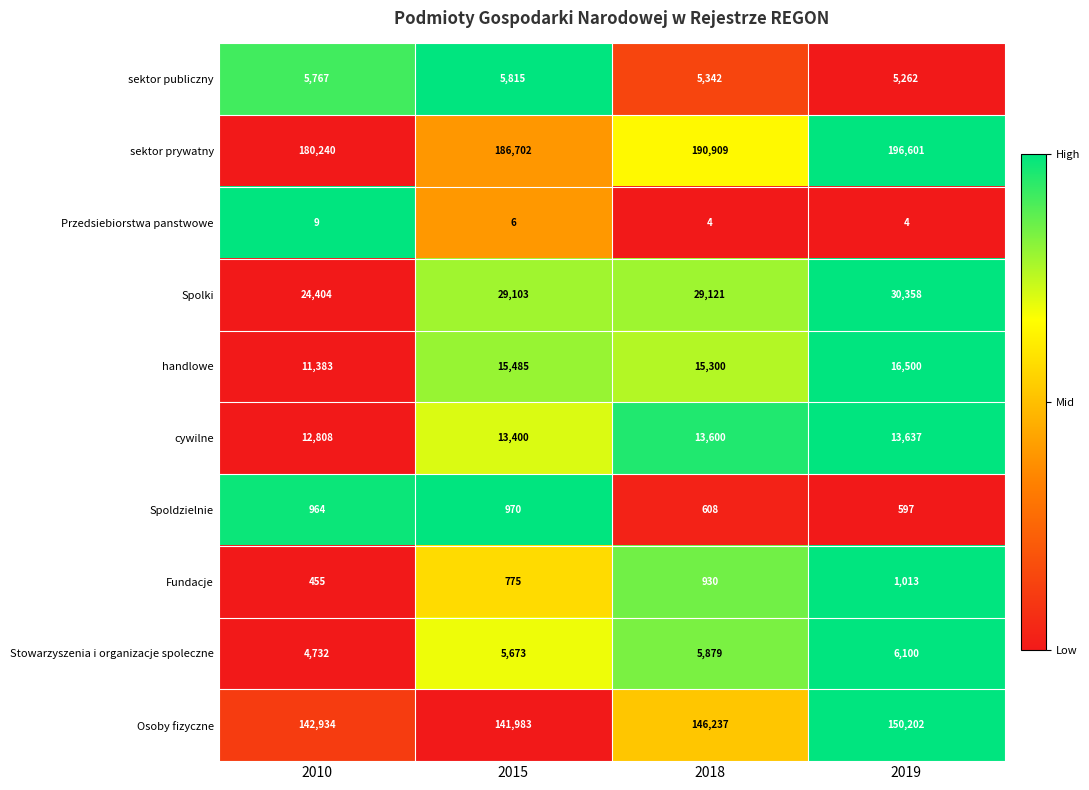

What is the difference between the second highest and minimum values in the Spolki series?

4717